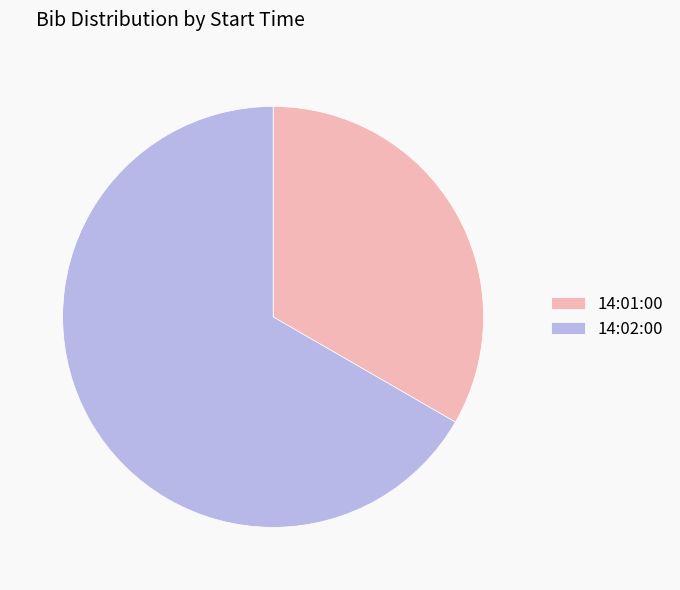

Which category has the smallest portion of the pie?

14:01:00